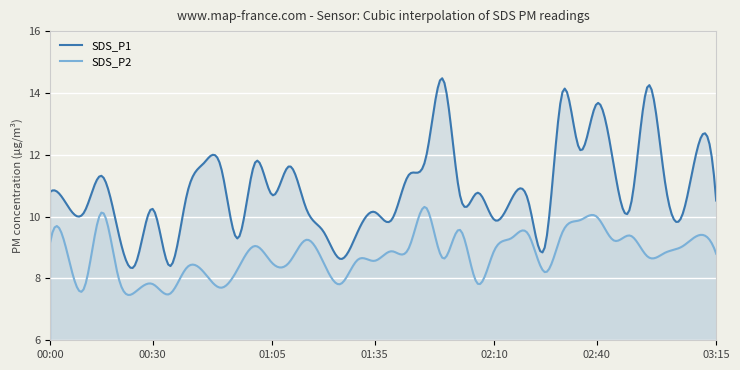

The value of SDS_P1 at 03:10 is 2.6. True or false?

False